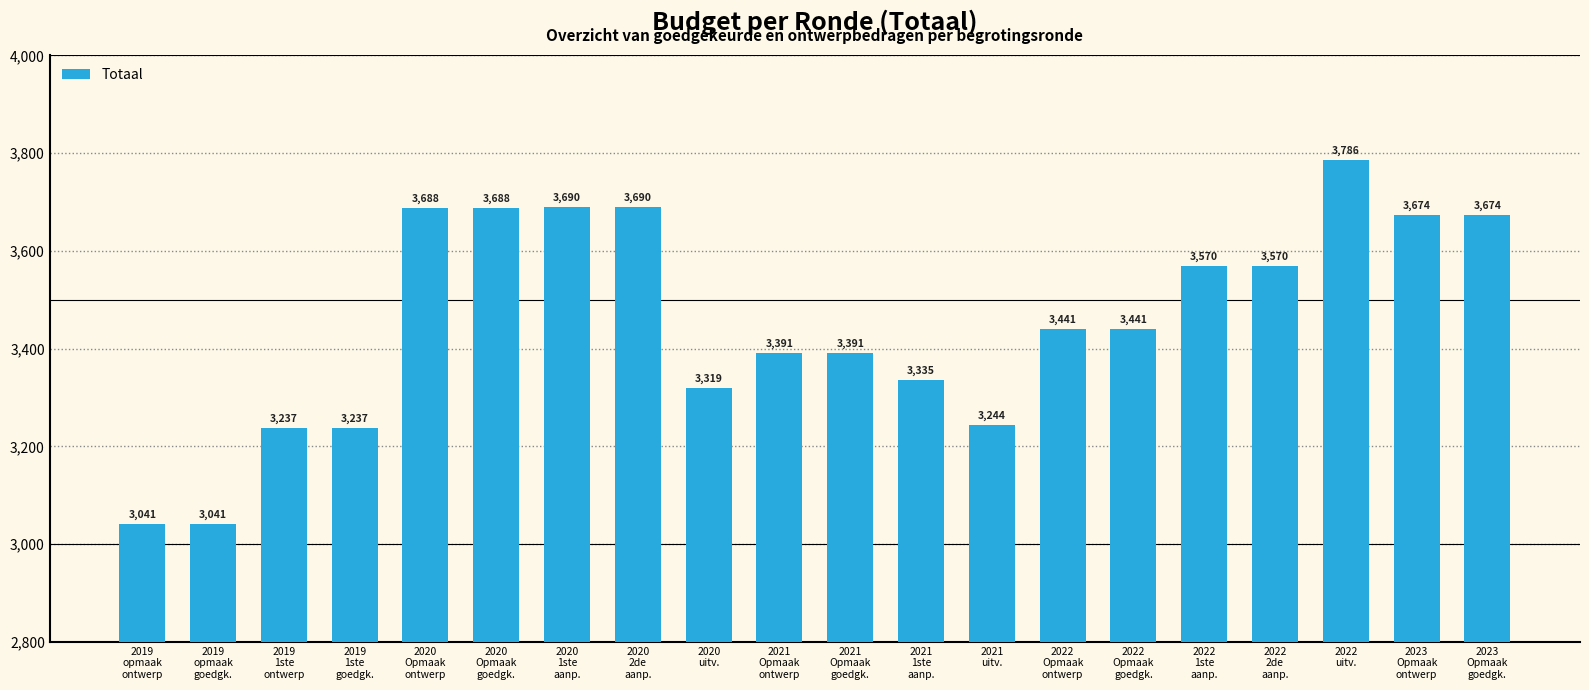

Between 2022
2de
aanp. and 2020
Opmaak
goedgk., which is larger?

2020
Opmaak
goedgk.